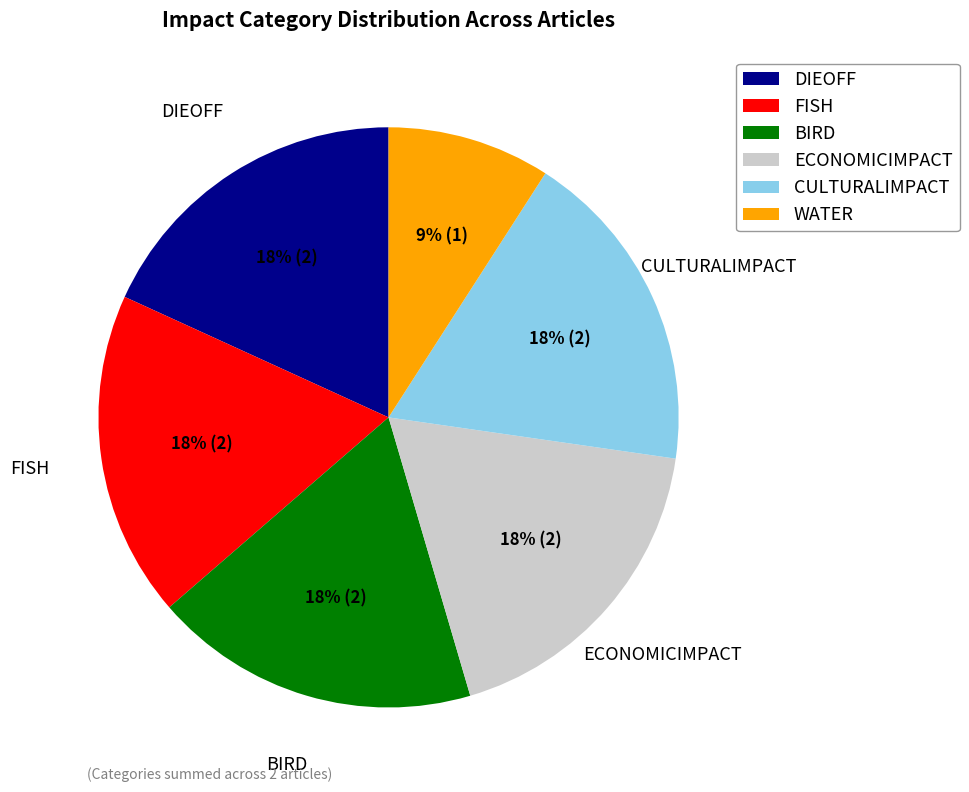

To the nearest percent, what is the difference between the CULTURALIMPACT and WATER slice percentages?

9%